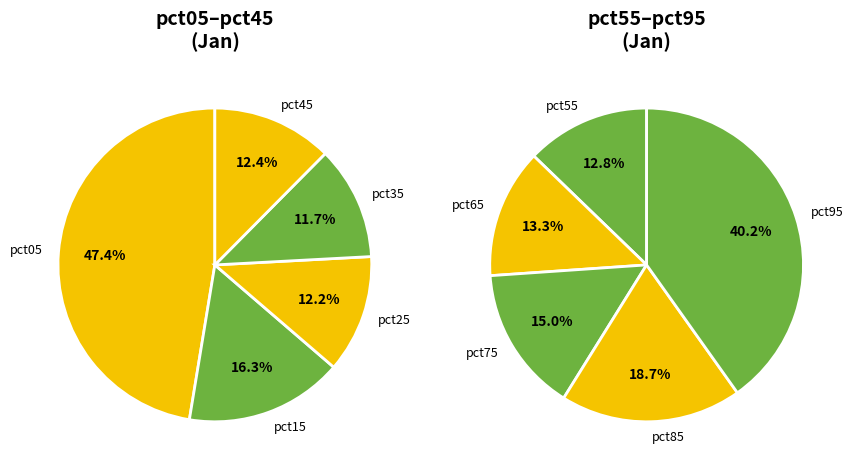

Which has a higher value, 7 or 8?

8